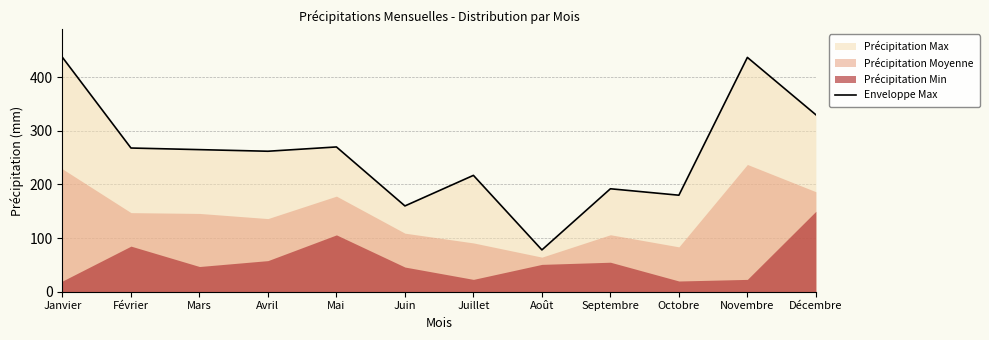

True or false: there are more than 2 points higher than both neighbors.

True